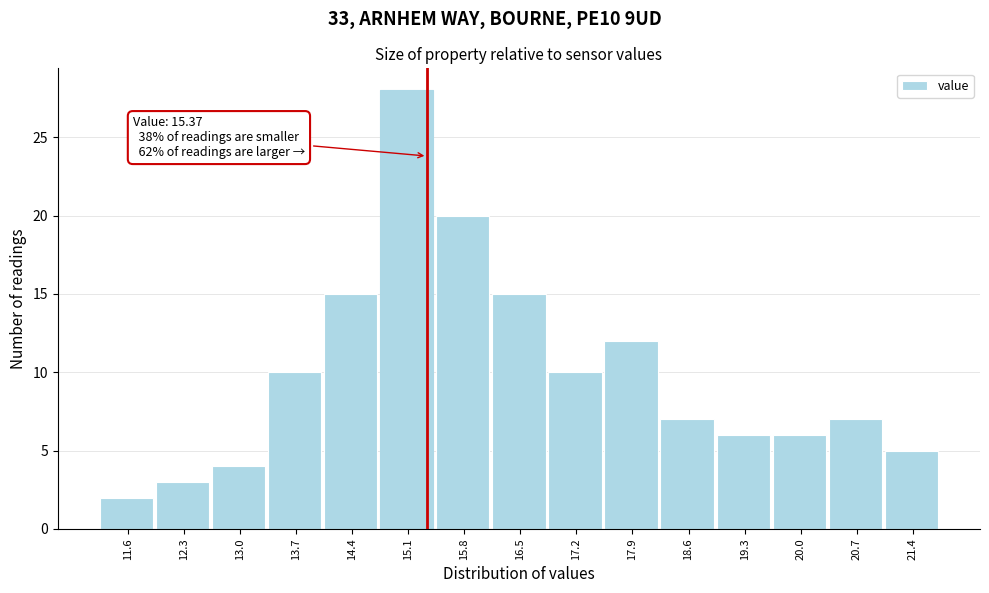

Over which range of the x-axis is the bar tallest?

14.8 to 15.5